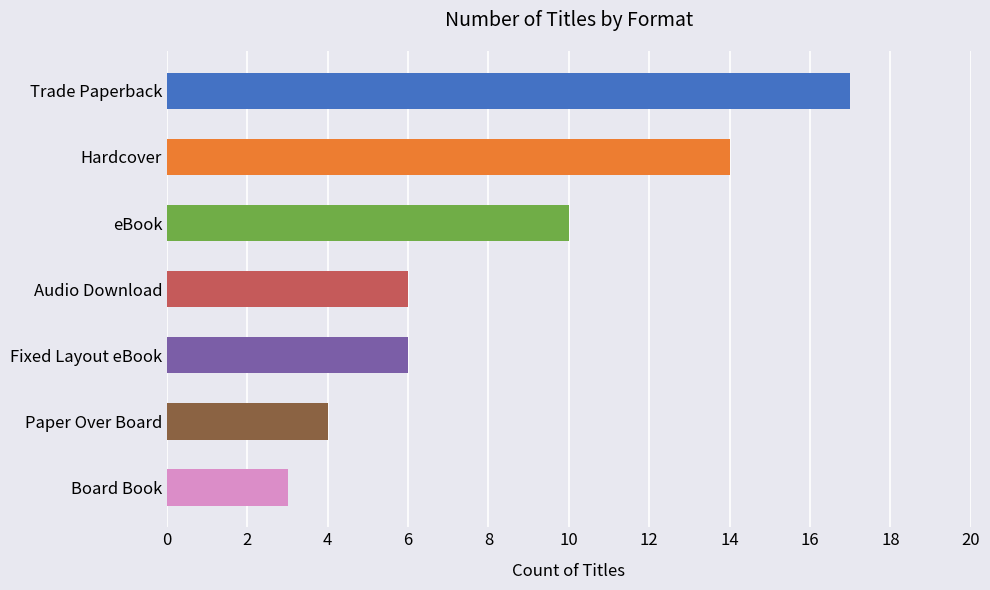

Is it true that the value at Paper Over Board is 6?

False